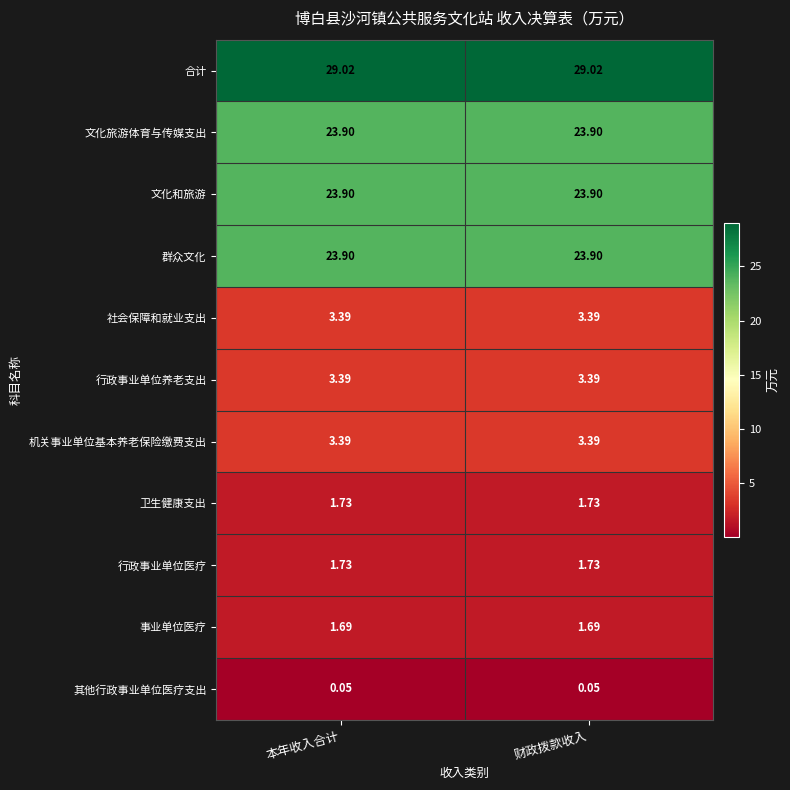

Which series has the largest total across all categories?

合计